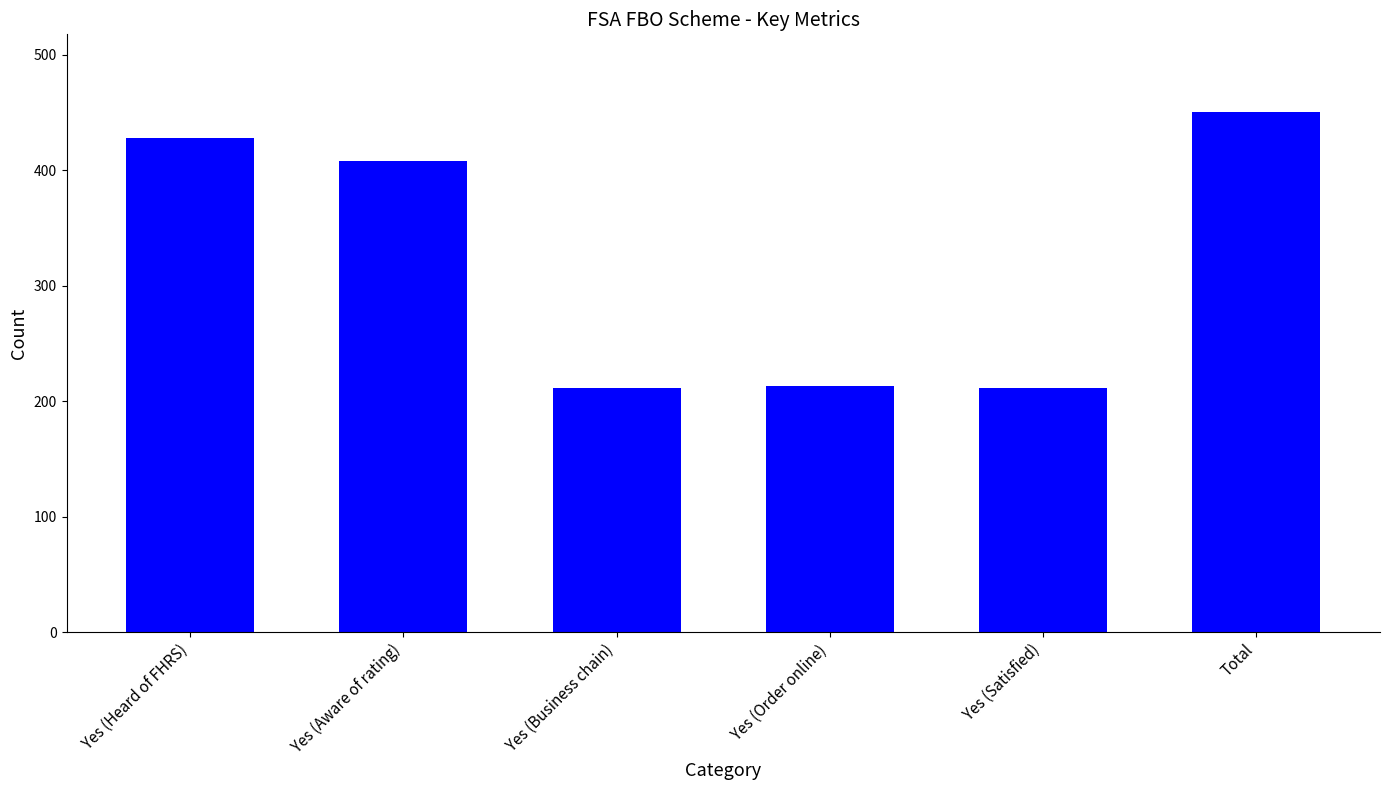

What is the maximum value shown in the chart?

450